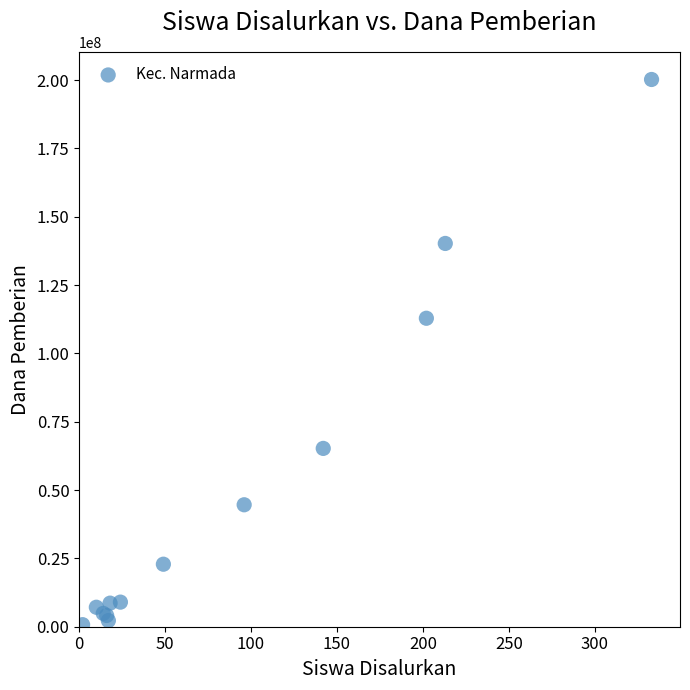

What Y value in the scatter plot is closest to 100500000?

112875000